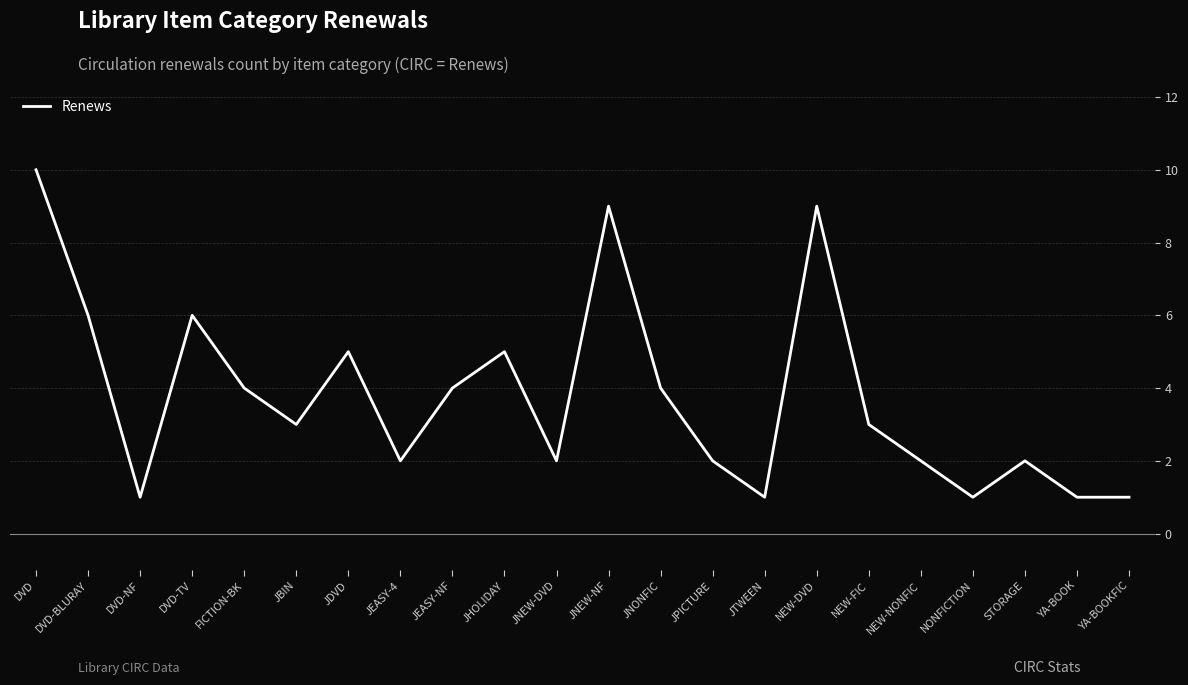

Where is the first local minimum?

DVD-NF